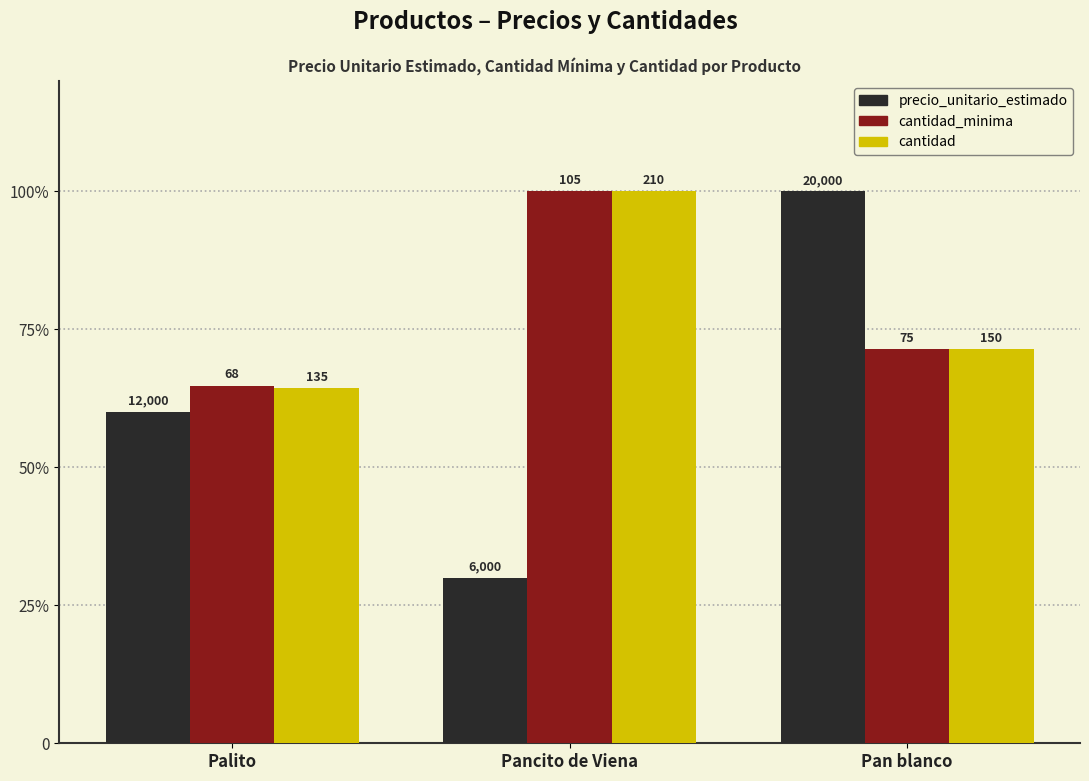

At Pan blanco, list the series in order from smallest to largest.

cantidad_minima, cantidad, precio_unitario_estimado